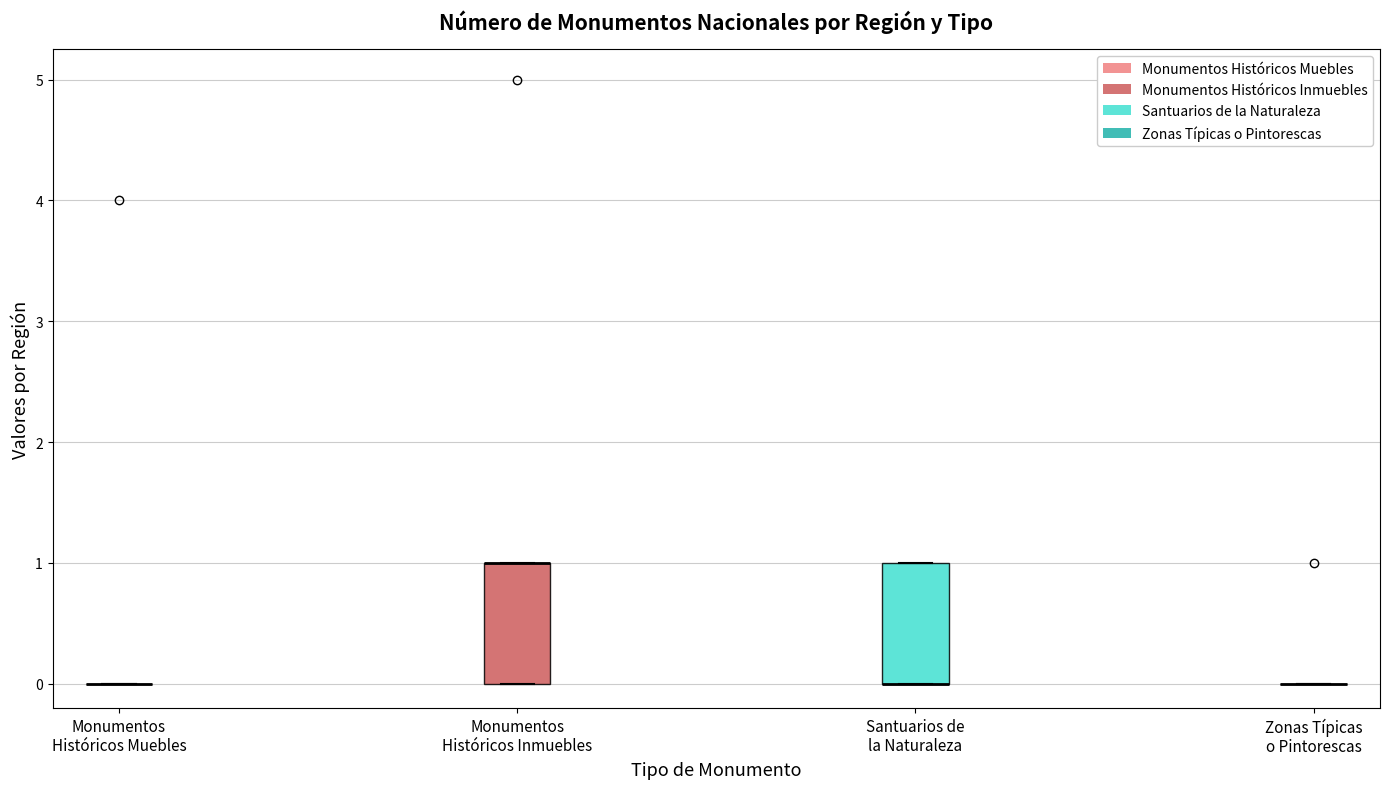

Where is the lower edge of the box for Santuarios de la Naturaleza on the y-axis? The values are not printed on the chart, so give them approximately, as read against the axis.

0